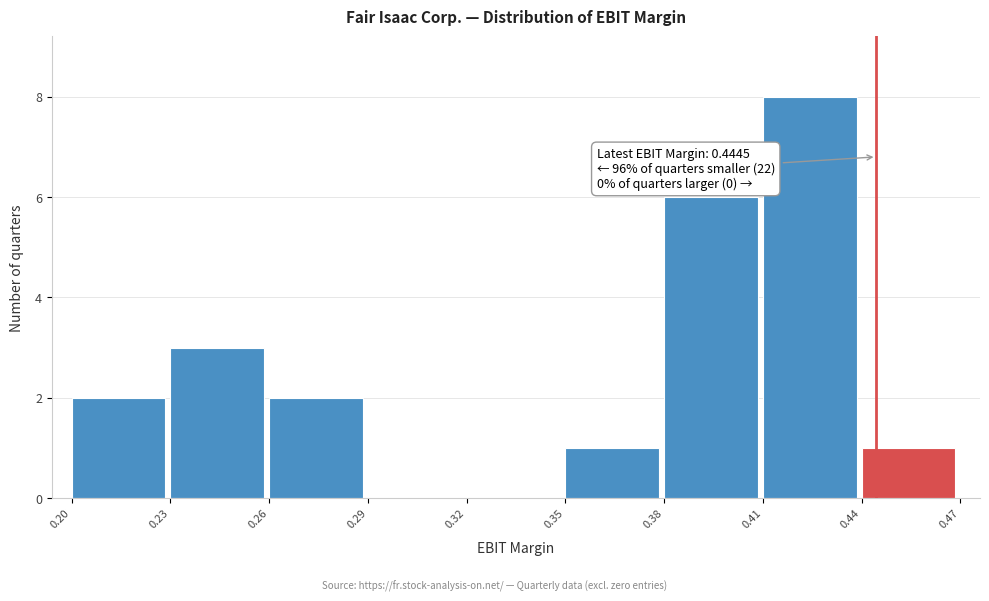

Which range on the x-axis has the tallest bar?

0.41 to 0.44